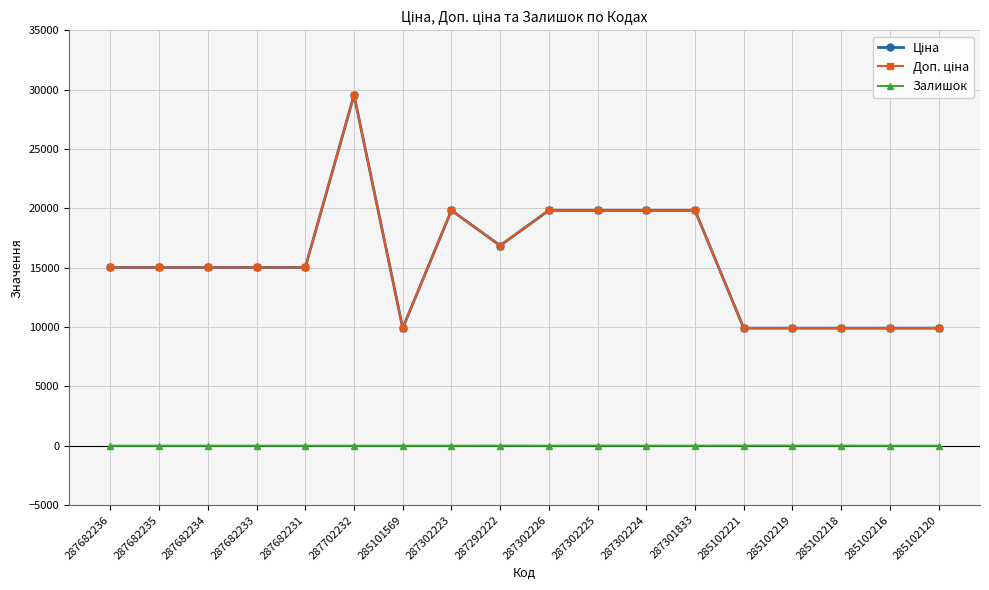

How many lines are shown in the chart?

3